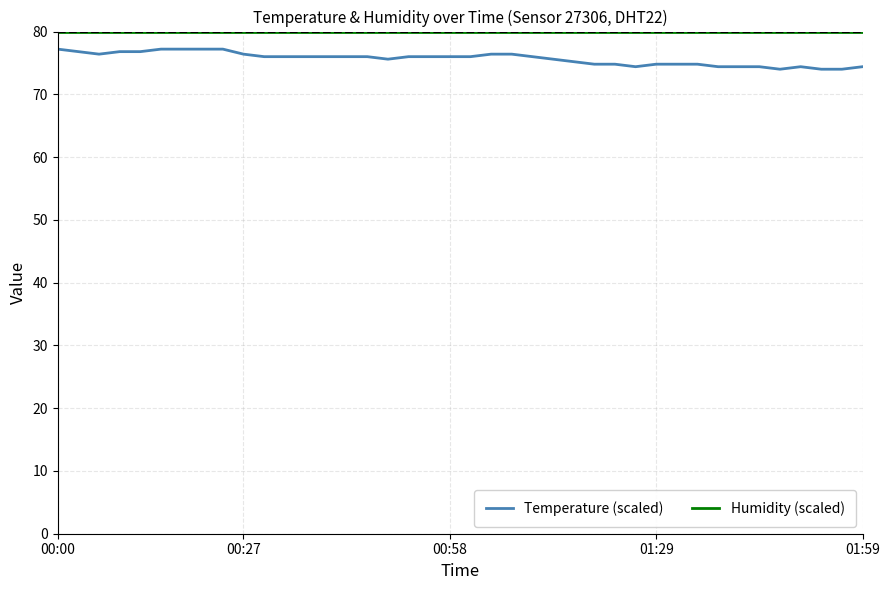

Which series has the largest total across all categories?

Humidity (scaled)